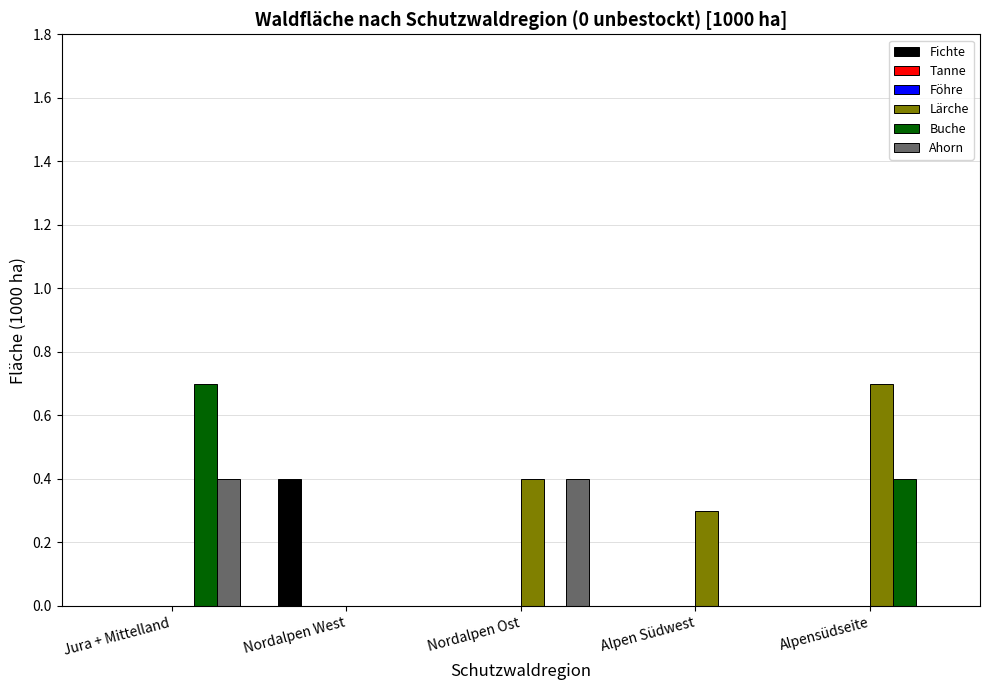

Is the value of Lärche at Jura + Mittelland greater than the value of Tanne at Alpen Südwest?

No